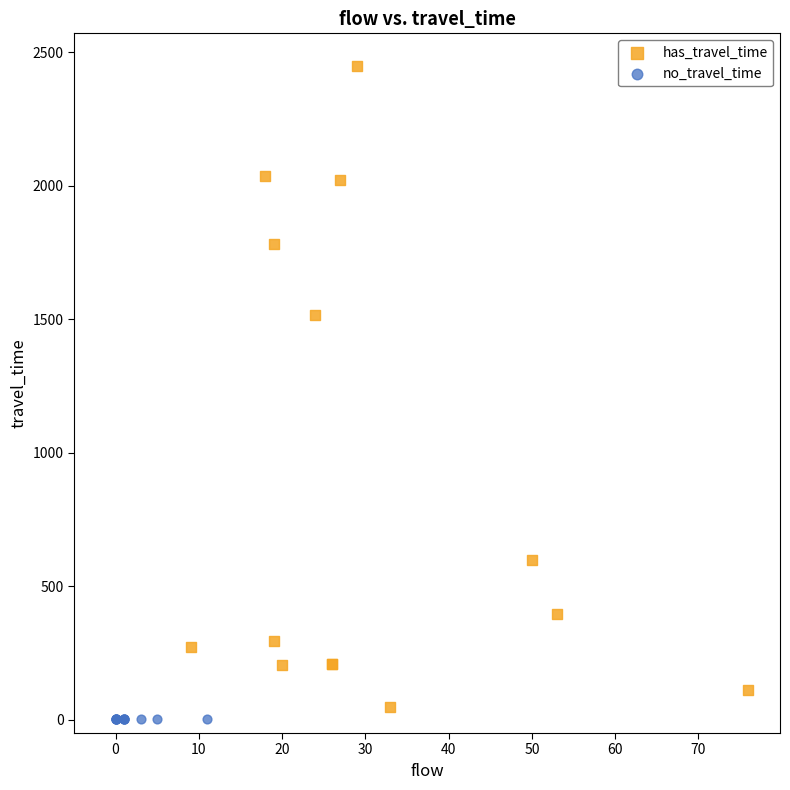

Which series reaches the maximum Y coordinate?

has_travel_time